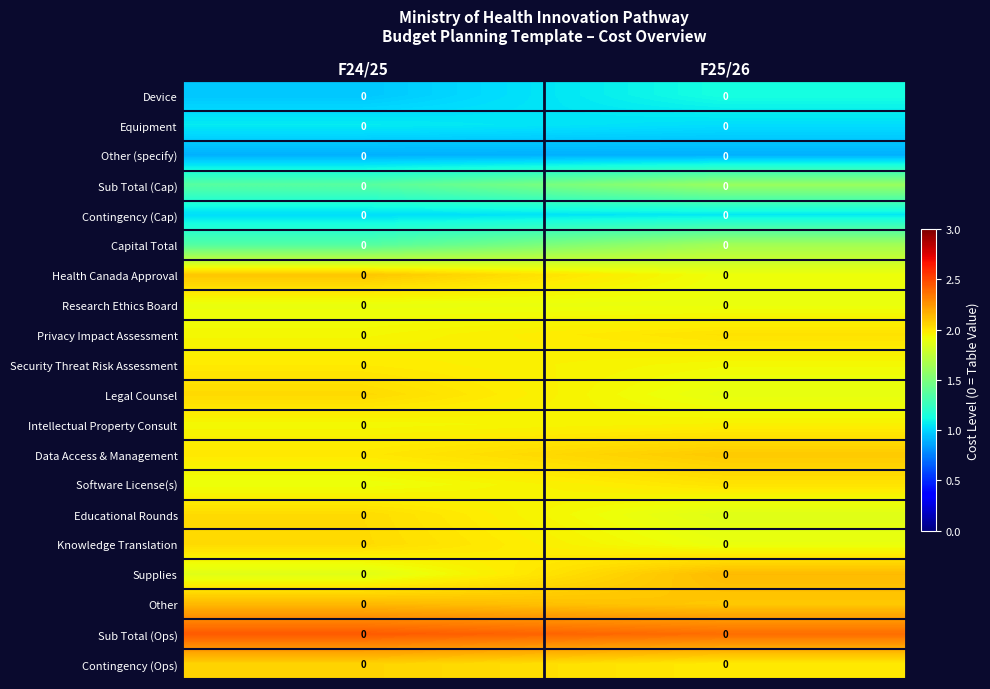

The value of Other (specify) at F25/26 is 1.5. True or false?

False